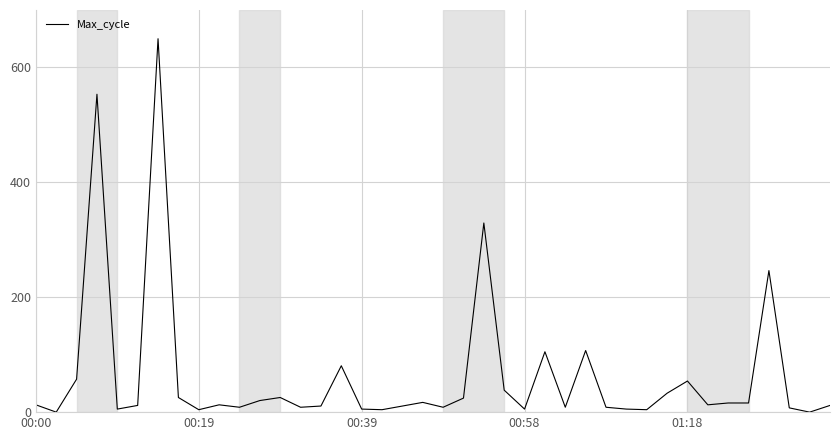

Count the number of values greater than 12.

21